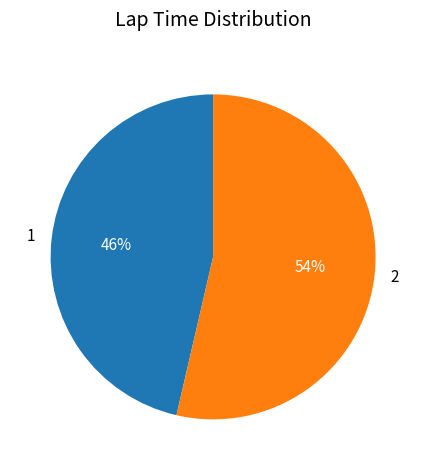

Rank the categories by value from lowest to highest.

1, 2